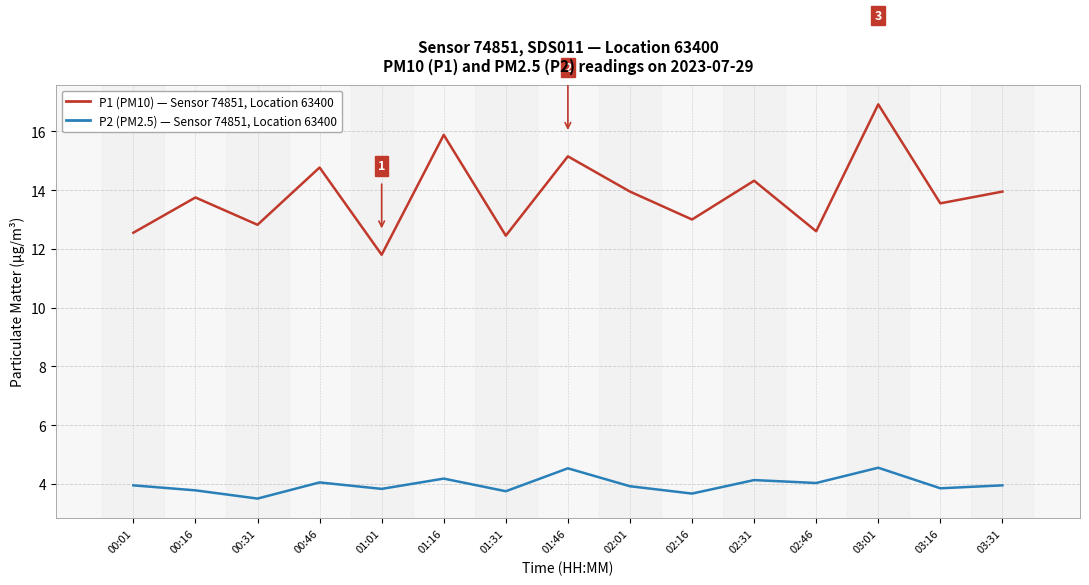

What is the spread (max minus min) of values at 00:46?

10.7